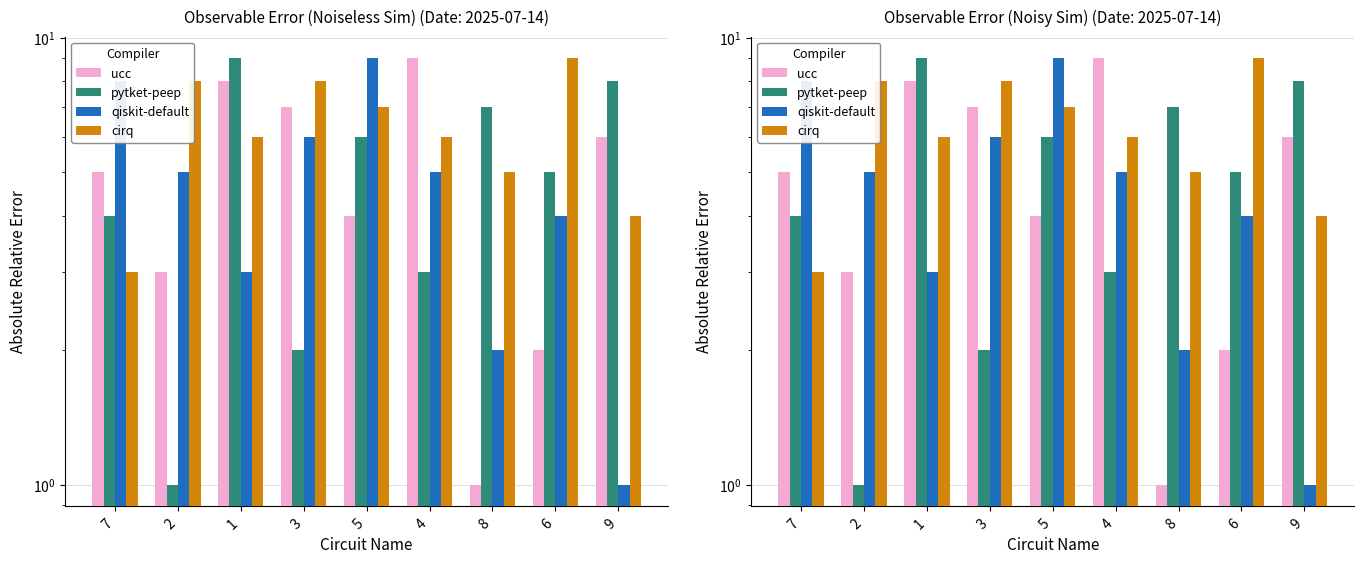

Which series has the largest total across all categories?

cirq